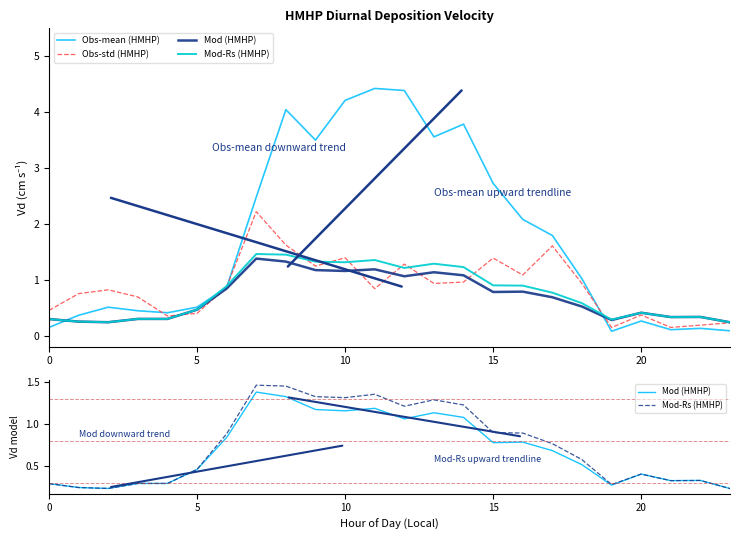

Count the number of data series in this chart.

4